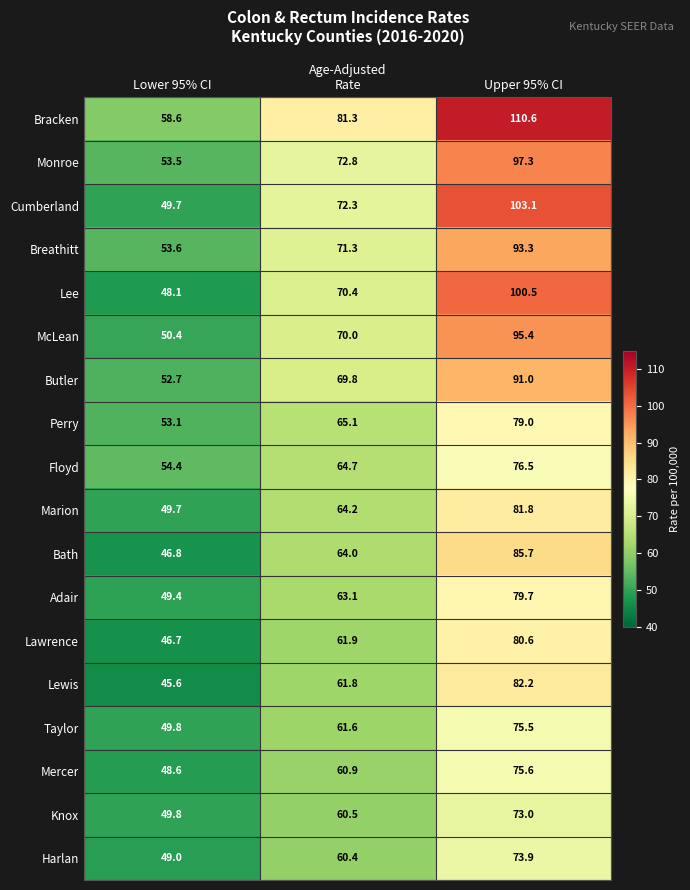

What is the average value of the Cumberland series?

75.0